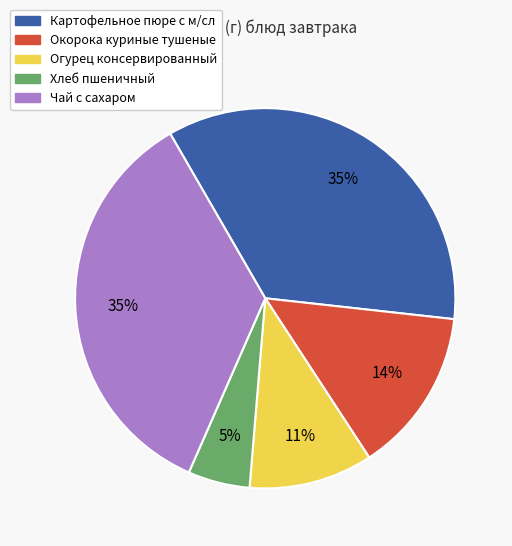

Is it true that Хлеб пшеничный is 1% of the pie?

False